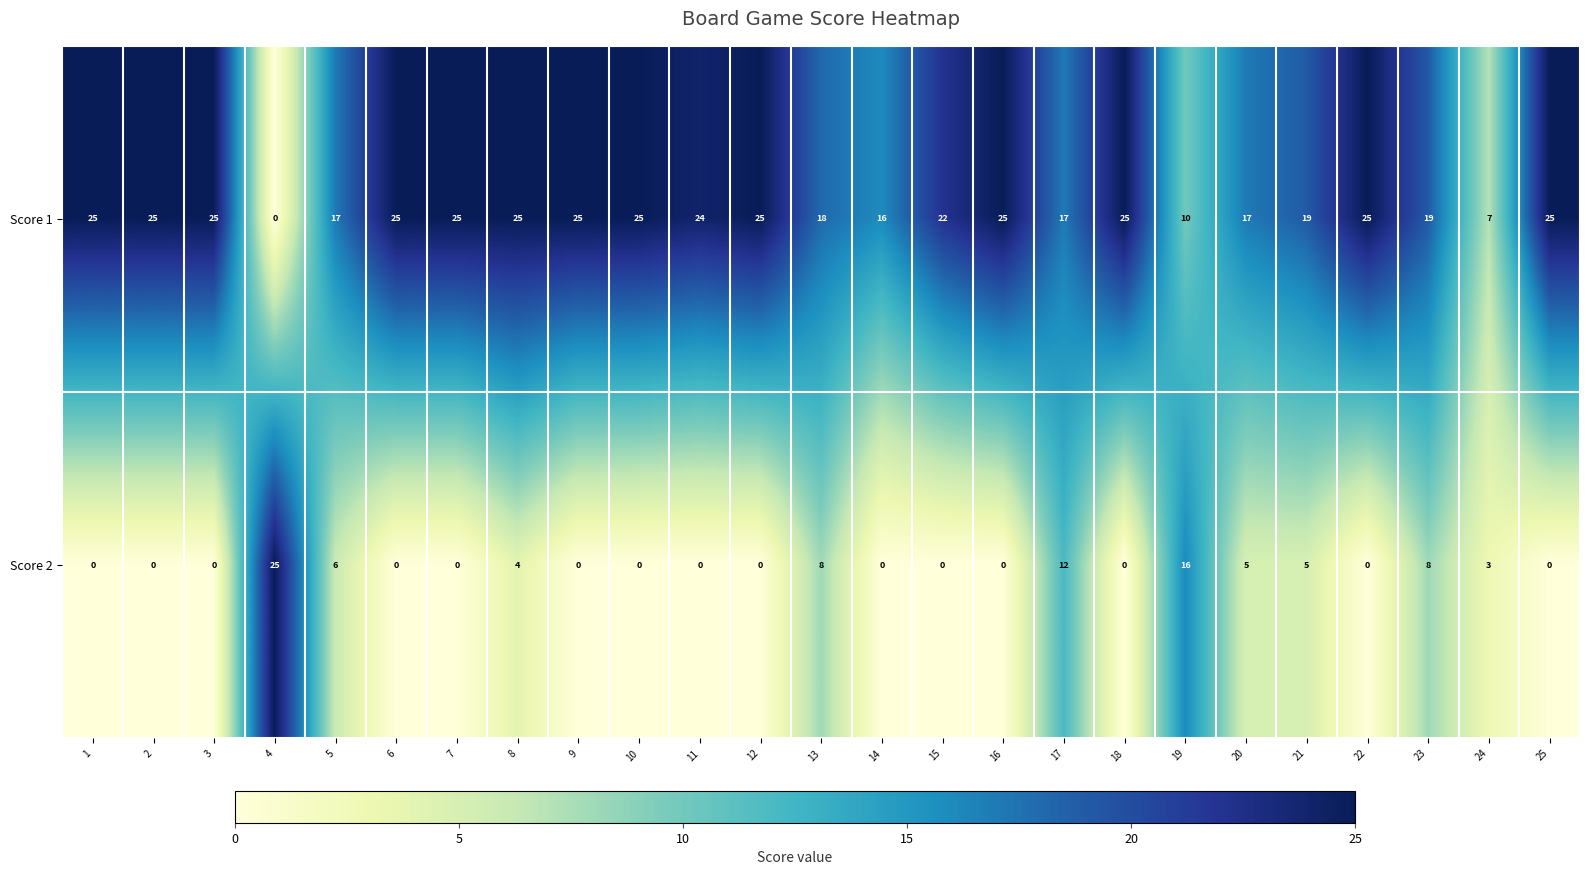

Rank the series at 24 from highest to lowest value.

Score 1, Score 2